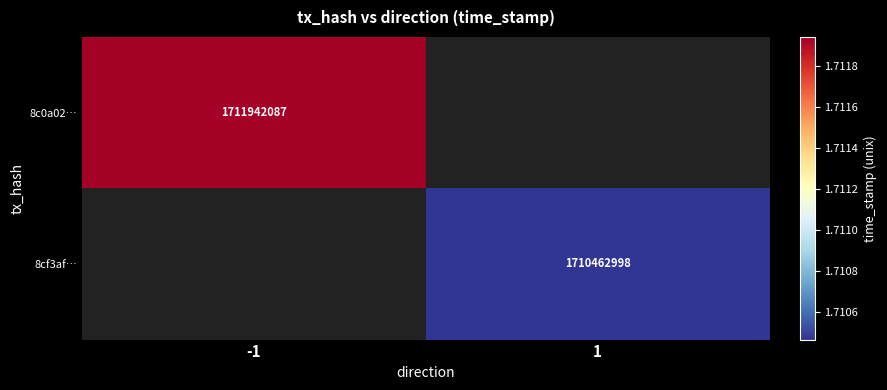

Is the value of 8cf3af… at 1 greater than the value of 8c0a02… at -1?

No